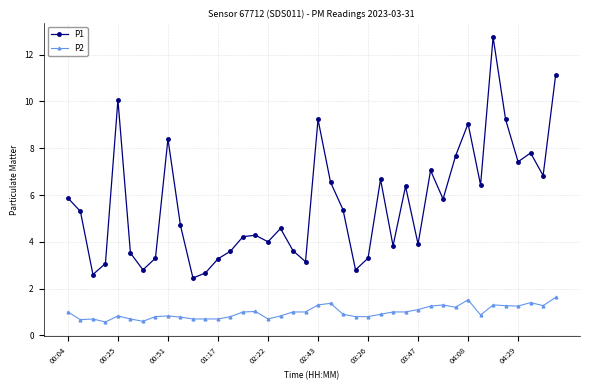

What is the maximum value for P2?

1.6